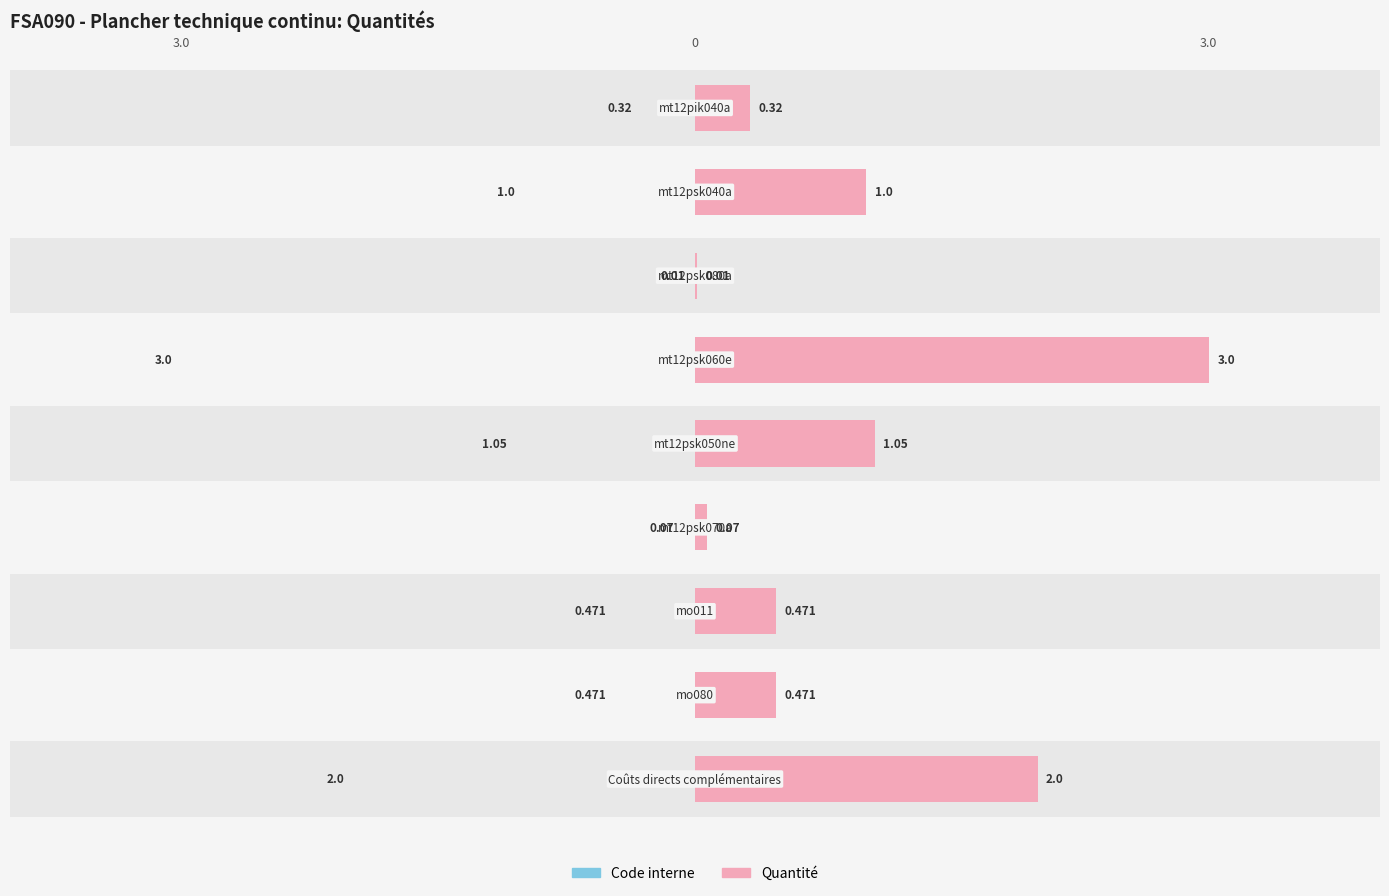

Reading right to left, extract all data points from this chart.

Code interne: 8=2.0	7=0.5	6=0.5	5=0.1	4=1.1	3=3.0	2=0.0	1=1.0	0=0.3
Quantité: 8=2.0	7=0.5	6=0.5	5=0.1	4=1.1	3=3.0	2=0.0	1=1.0	0=0.3